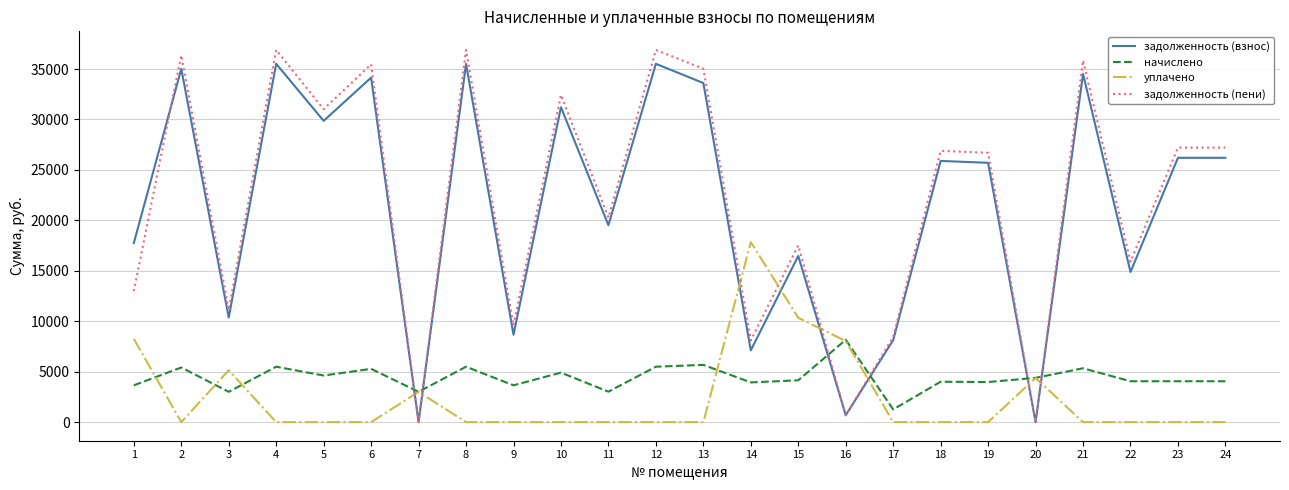

How many categories are shown in the chart?

24